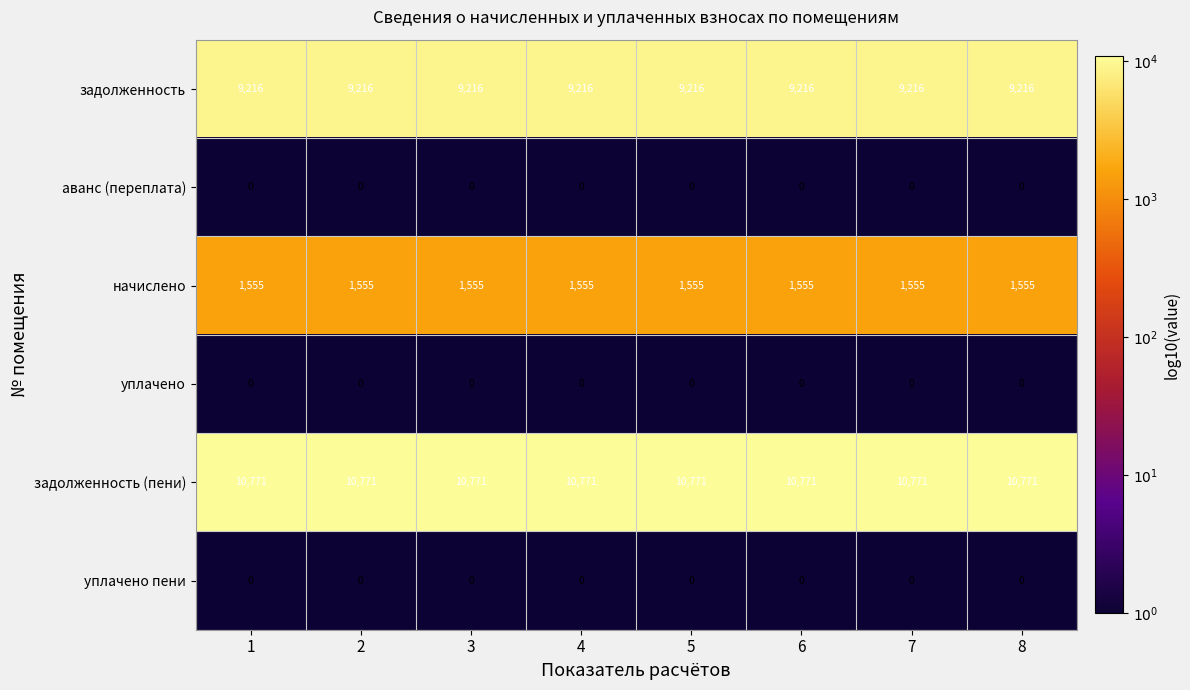

Is it true that задолженность (пени) equals 10771 at 3?

True